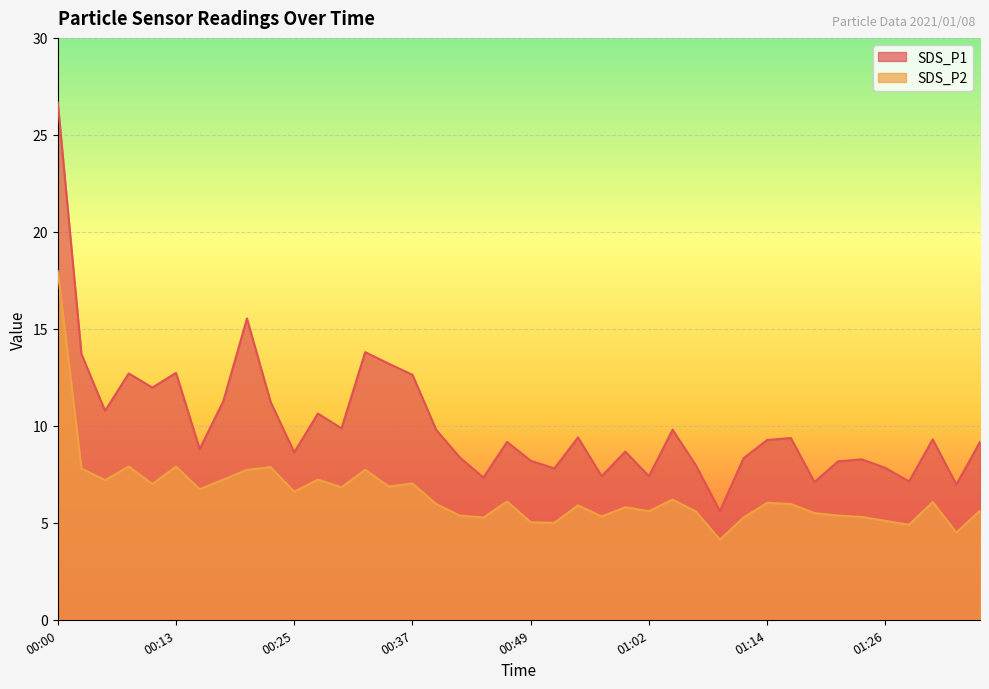

Is the value of SDS_P2 at 00:05 greater than the value of SDS_P1 at 01:11?

No